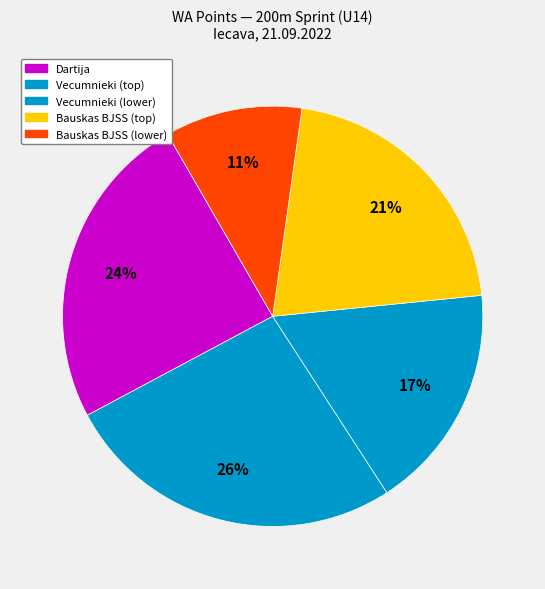

Is there a majority slice in this chart?

No